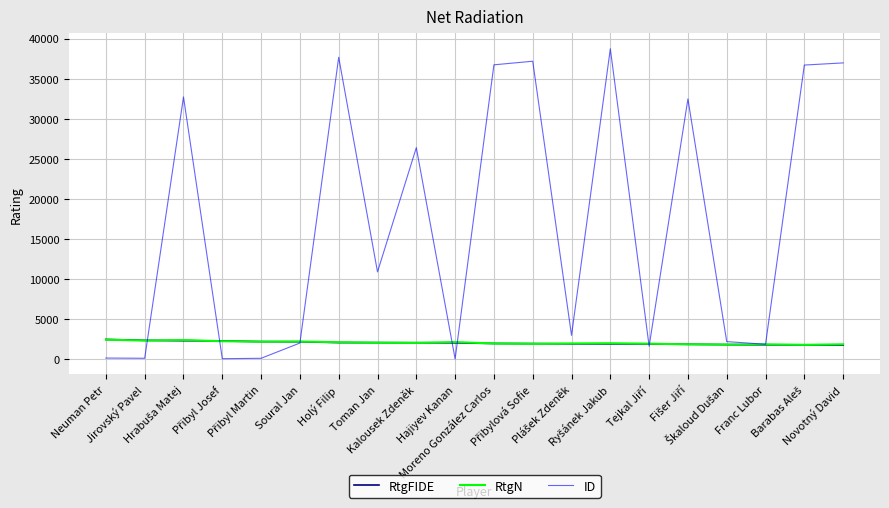

How many lines are shown in the chart?

3